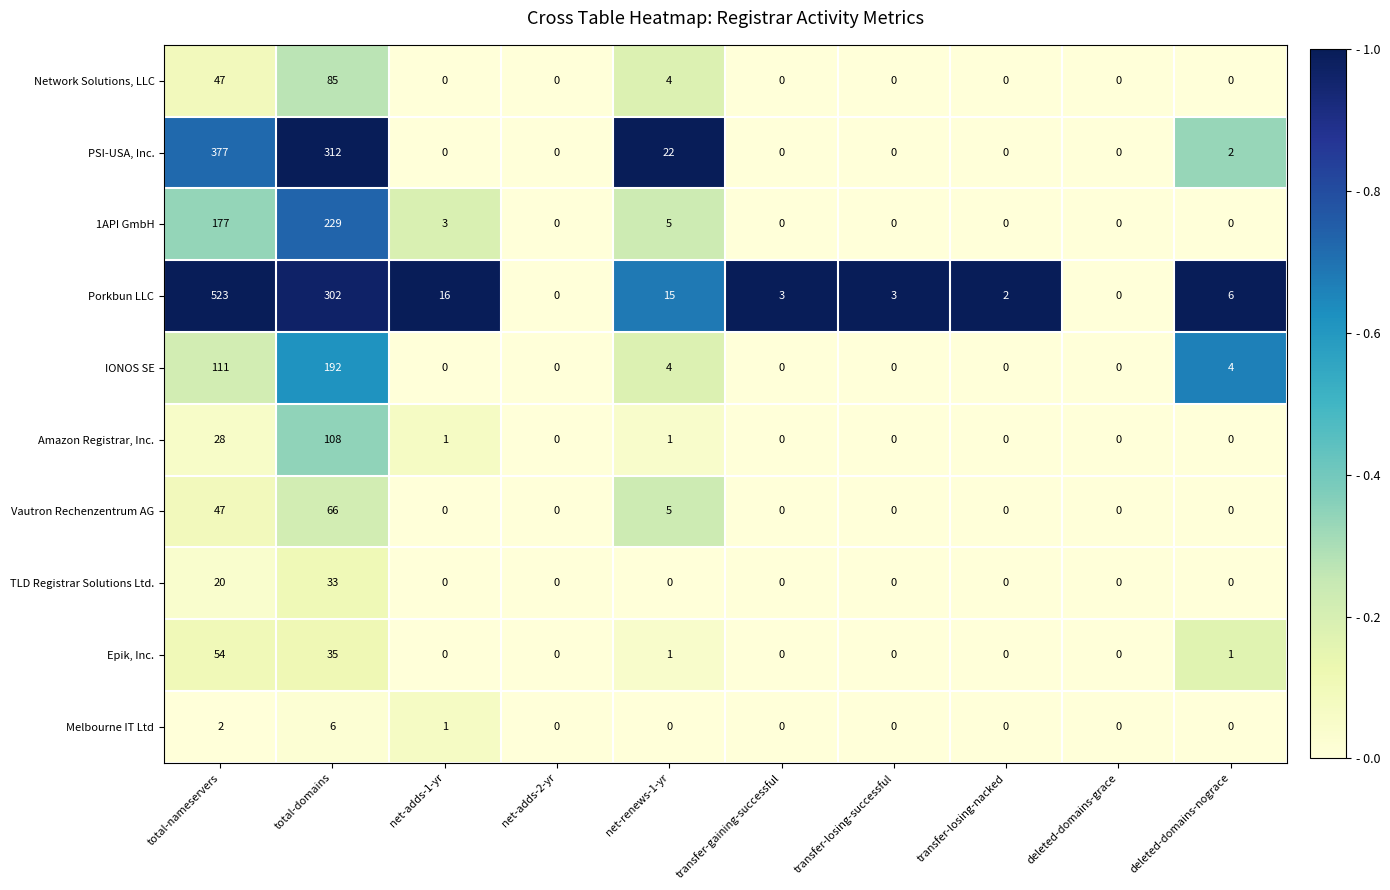

What is the difference between the maximum and second lowest values in the IONOS SE series?

192